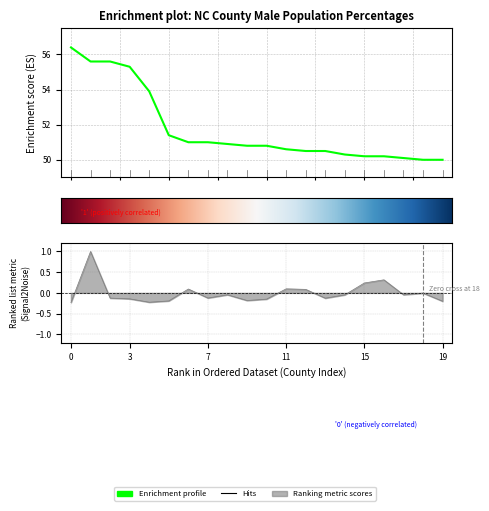

In People (Male), how many points are lower than both neighbors (excluding endpoints)?

5